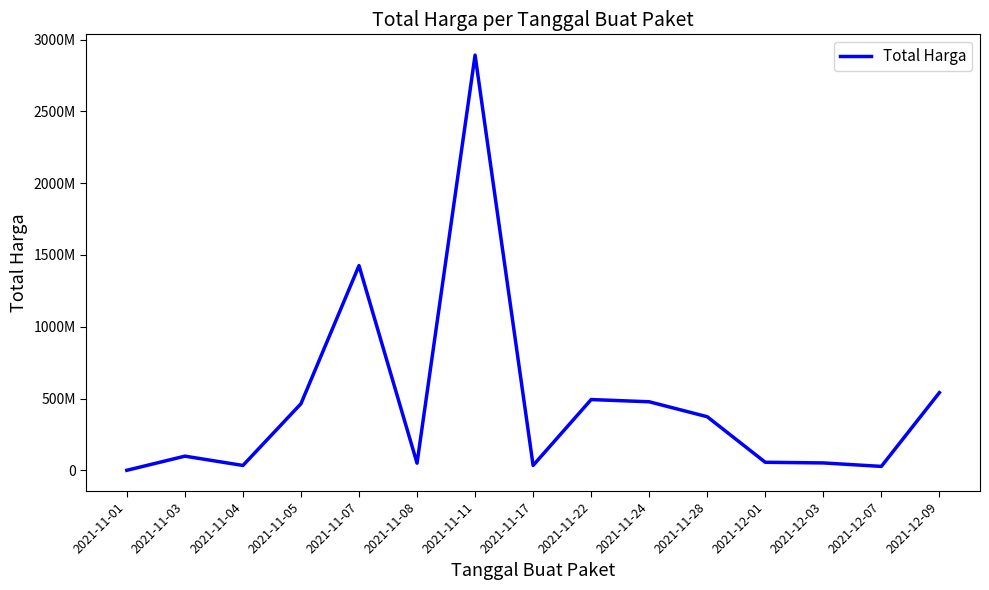

Reading left to right, what are all the values shown in this chart?

333600	98772570	34000000	464002100	1425867900	49730040	2892122000	34292000	493000000	477600000	373404000	56152800	51601000	27412000	541071000